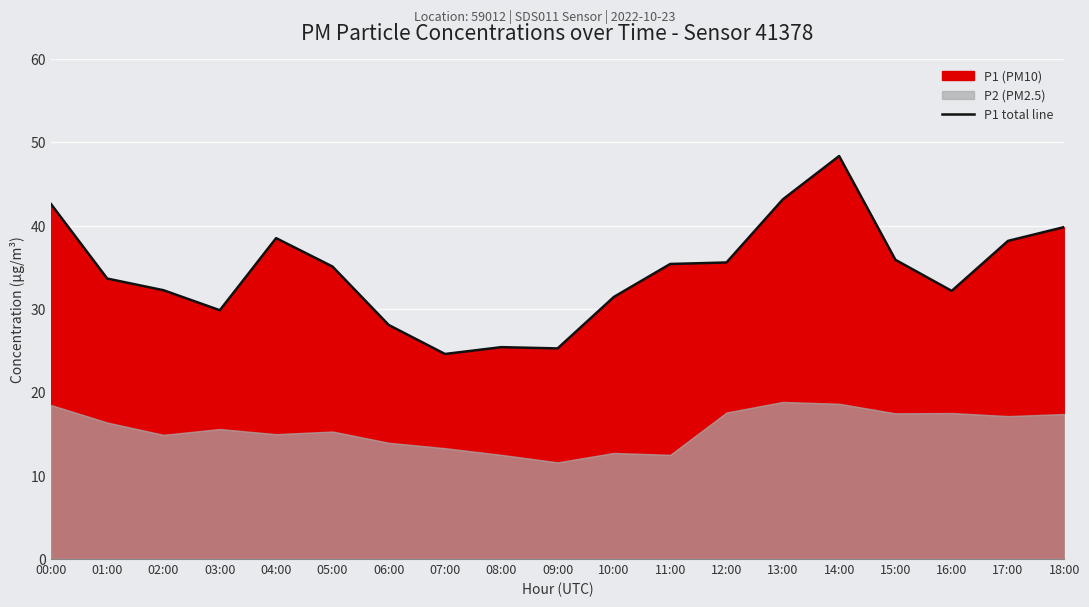

What is the change in value from 05:00 to 08:00?

-9.7